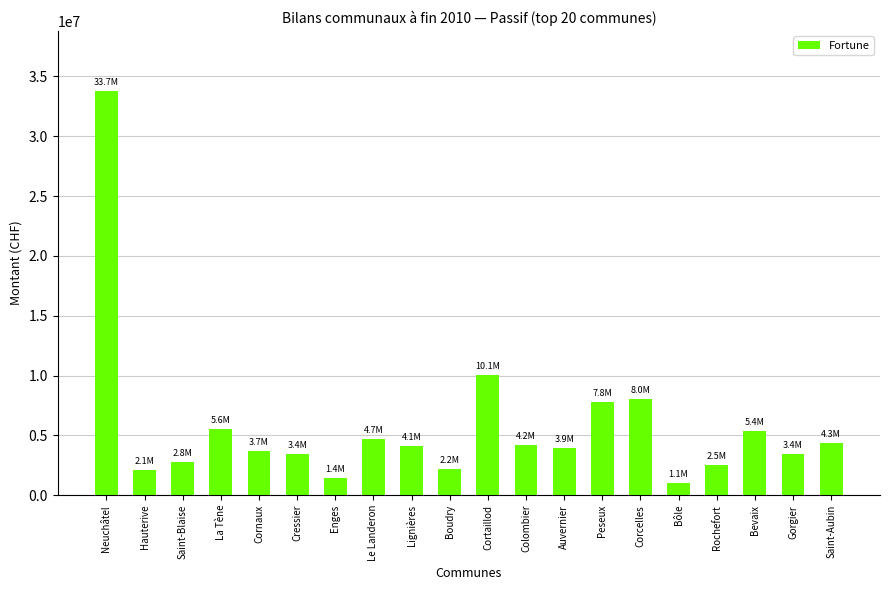

Between Bevaix and Hauterive, which is larger?

Bevaix